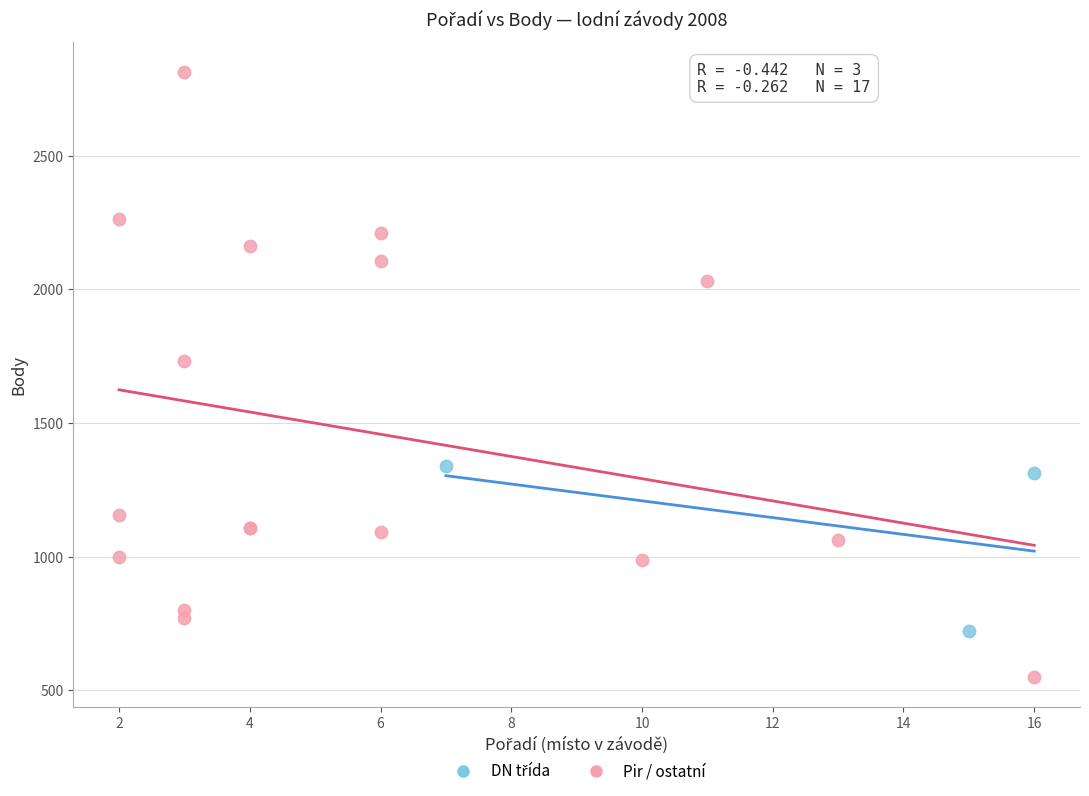

Which series contains the lowest Y value?

Pir / ostatní